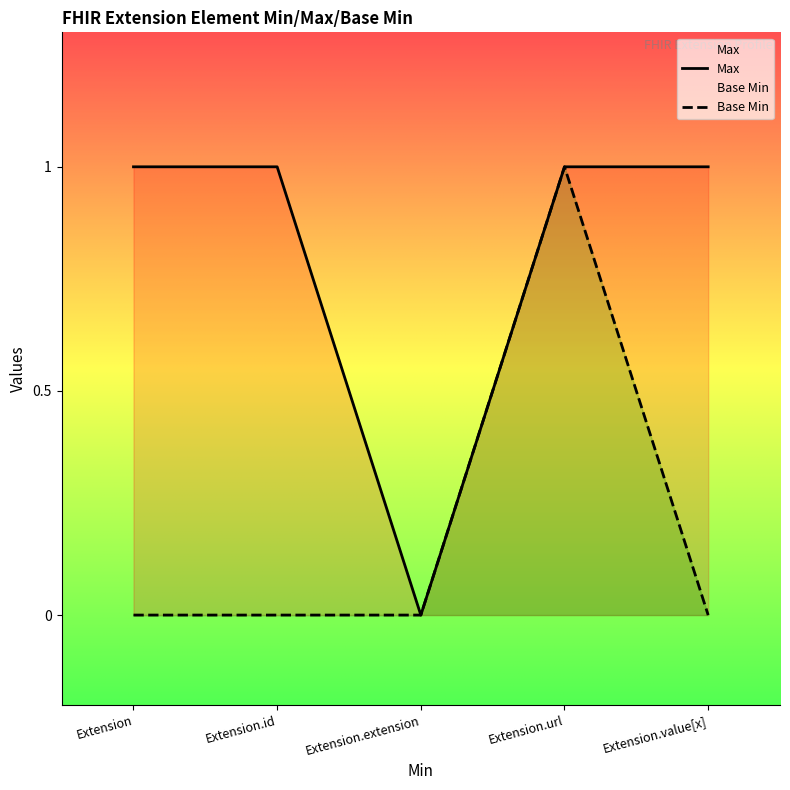

True or false: Base Min and Max cross at least once.

False